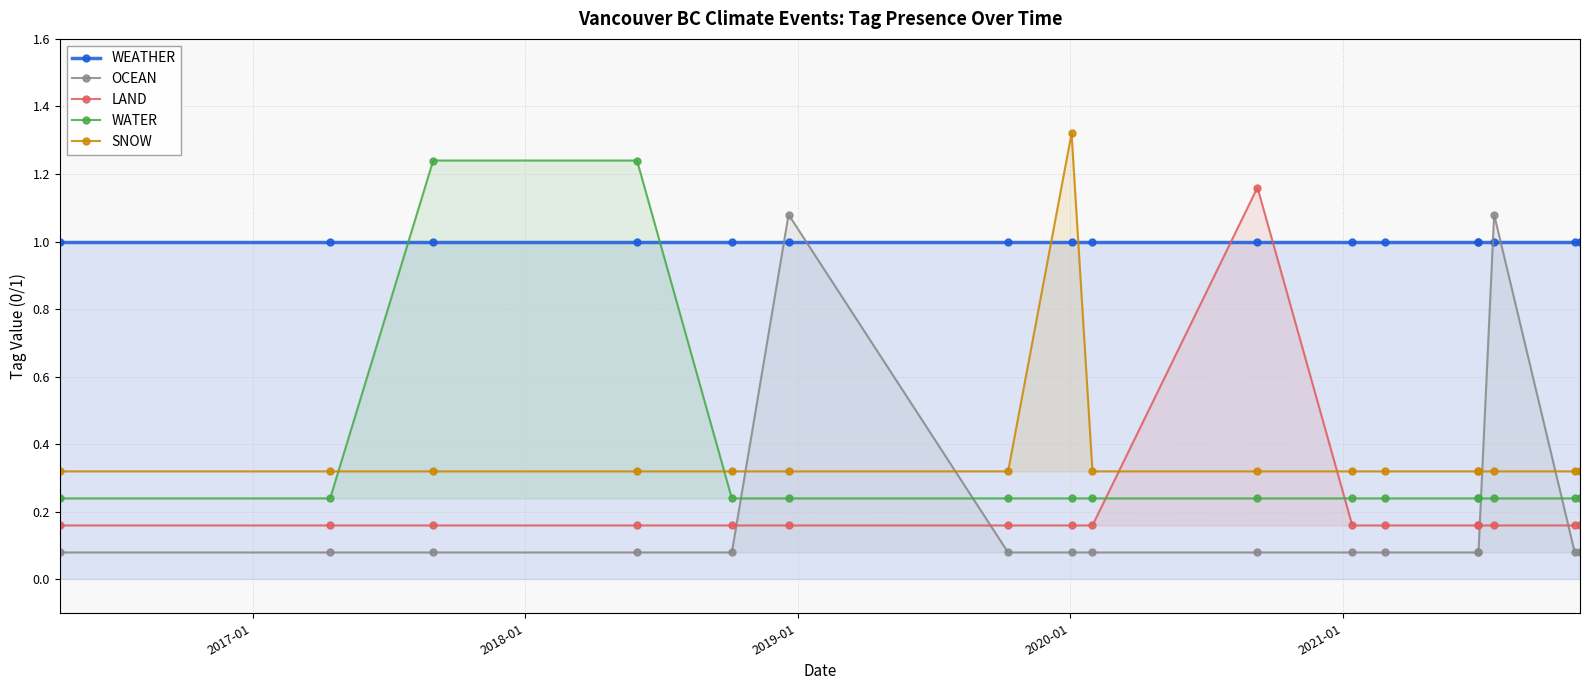

What is the value of the WEATHER point at the 16th from the left?

1.0